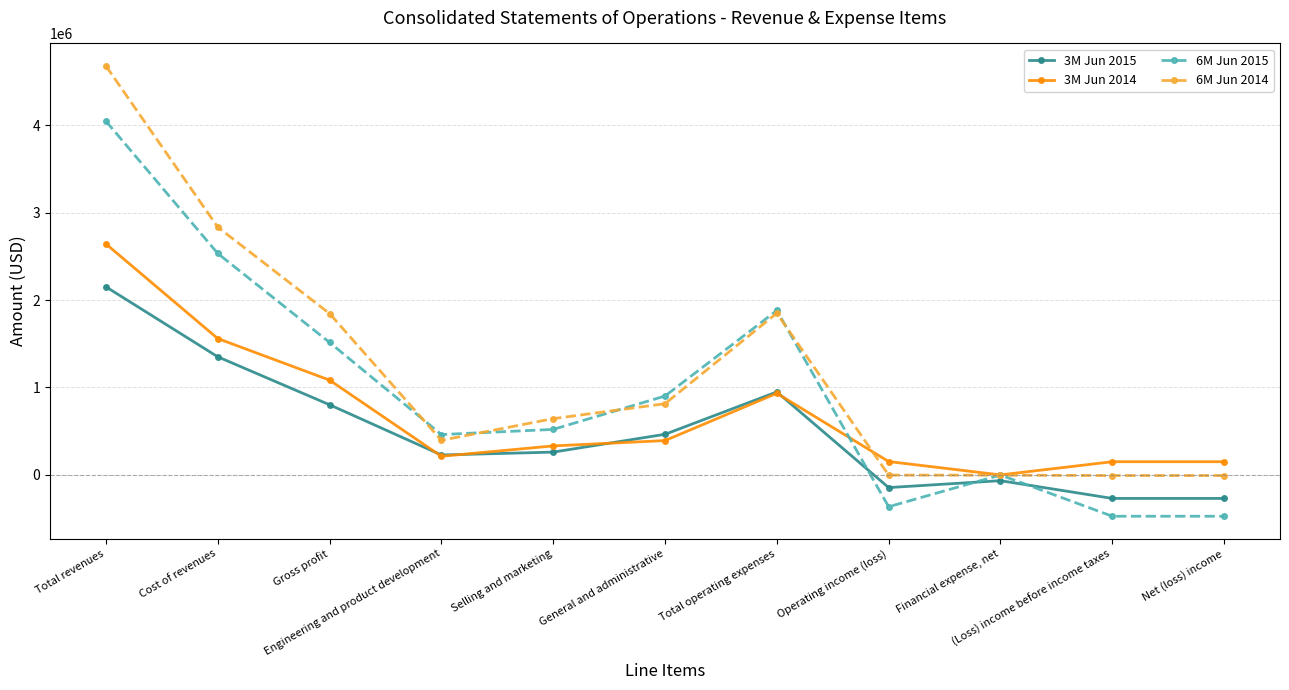

What is the difference between the highest and lowest values at Total operating expenses?

948000